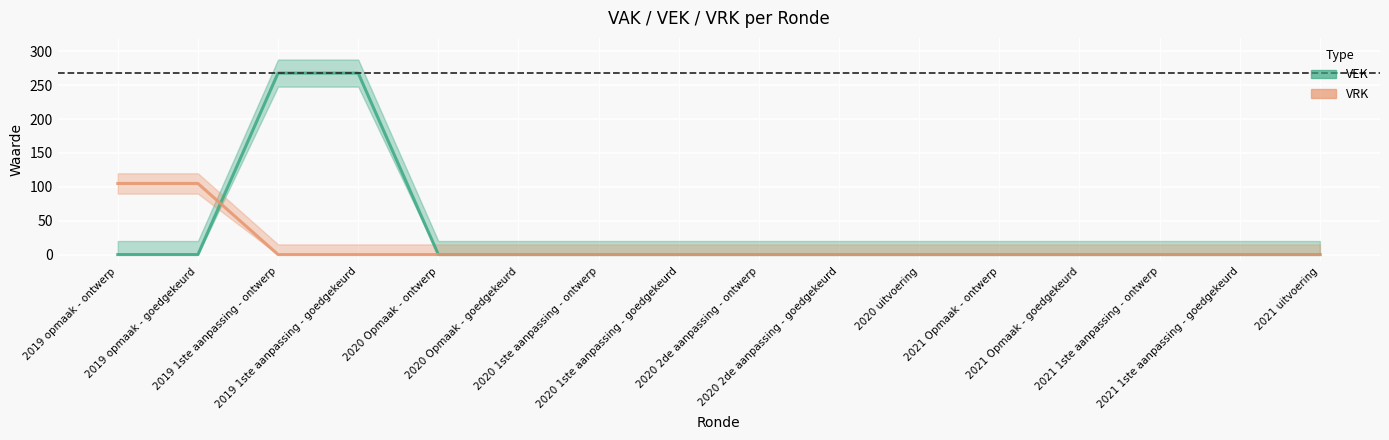

At which category is the sum across all series the highest?

2019 1ste aanpassing - ontwerp